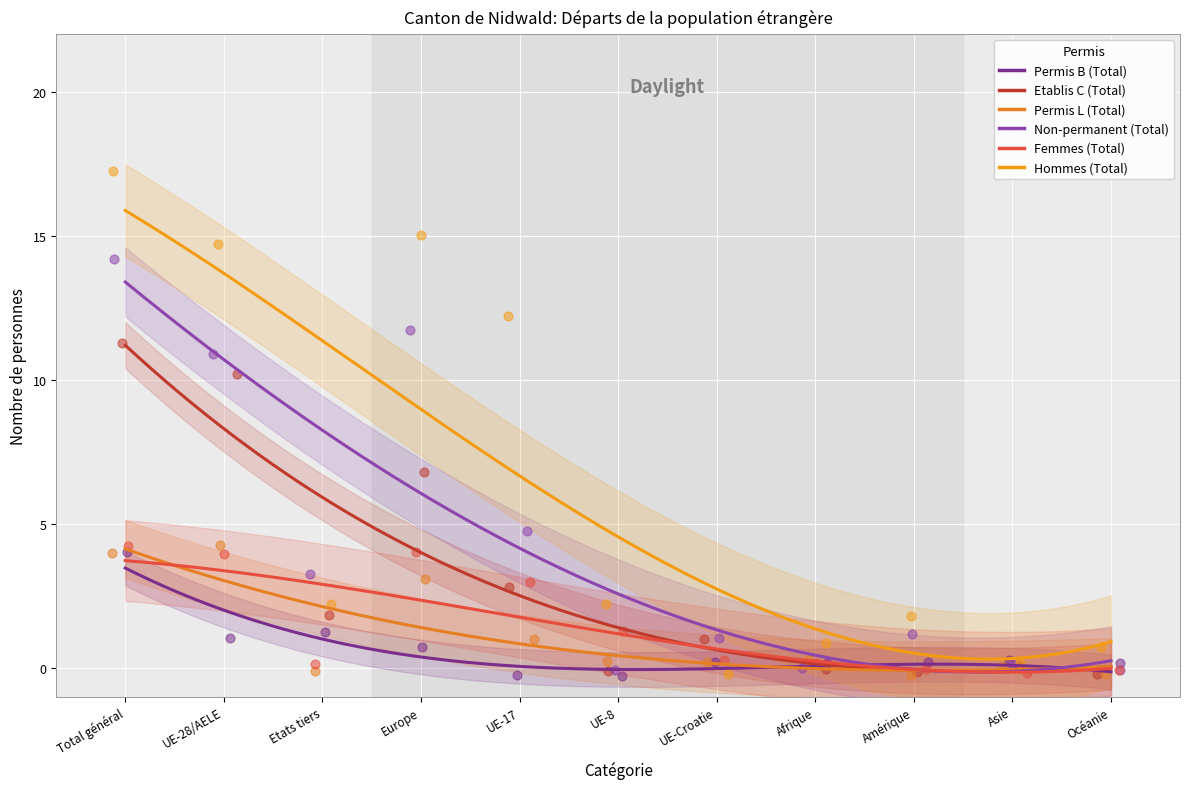

At how many categories does at least one series exceed 17?

1